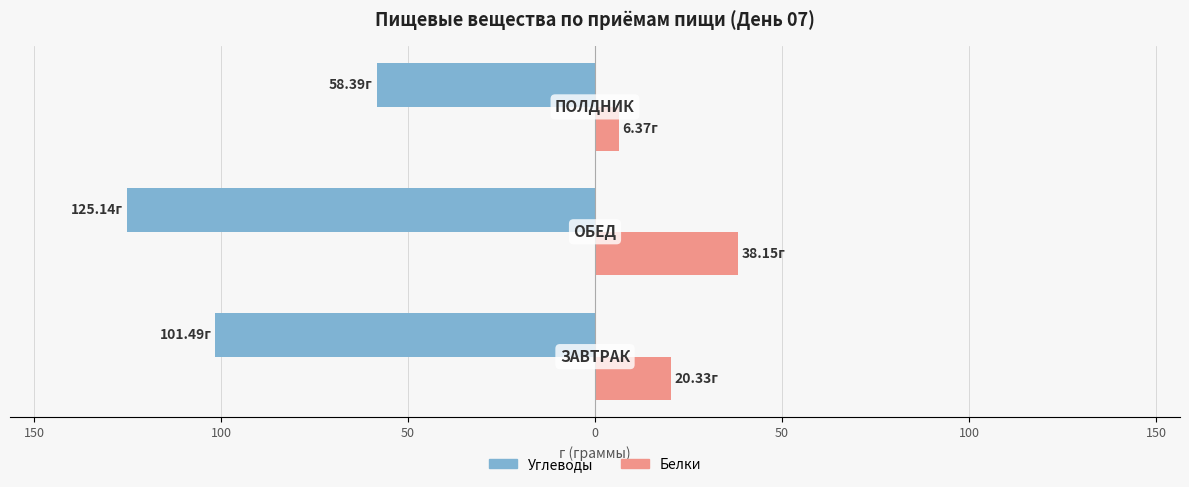

What are all the series names shown in the legend?

Углеводы, Белки